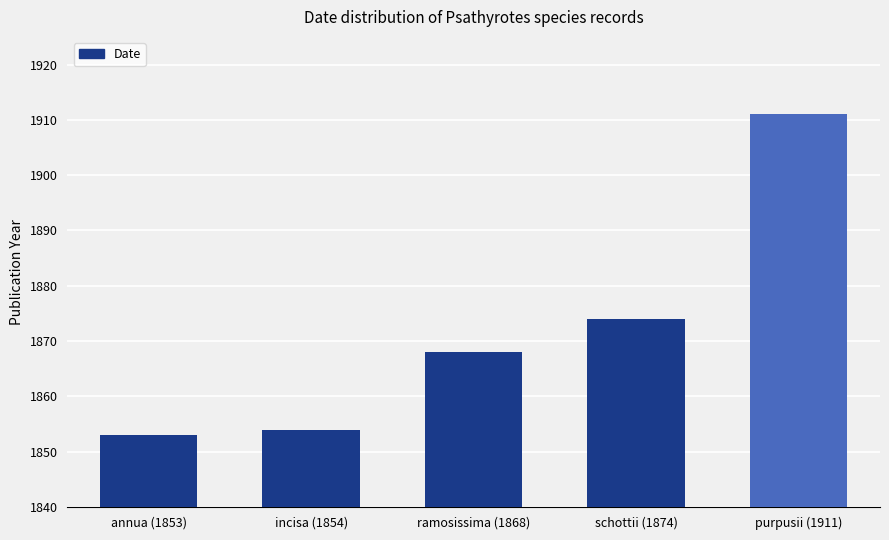

How many data points are less than 1868?

2